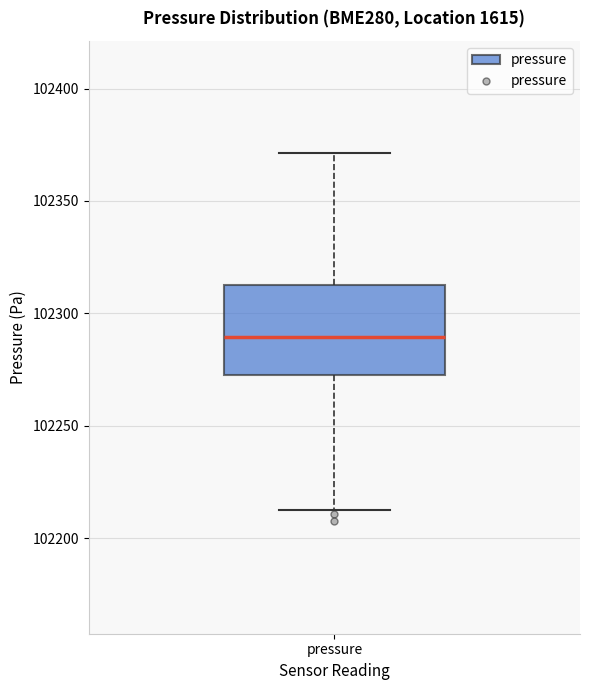

Where does the lower whisker of the box for pressure end on the y-axis? The values are not printed on the chart, so give them approximately, as read against the axis.

102215